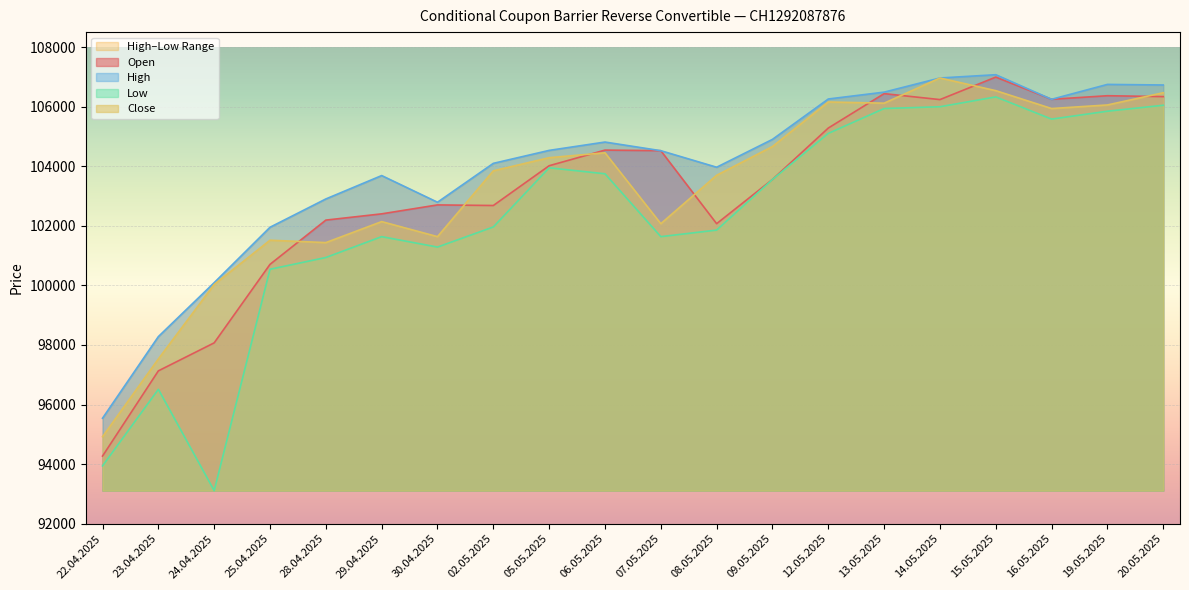

Which category has the lowest value across all series?

24.04.2025